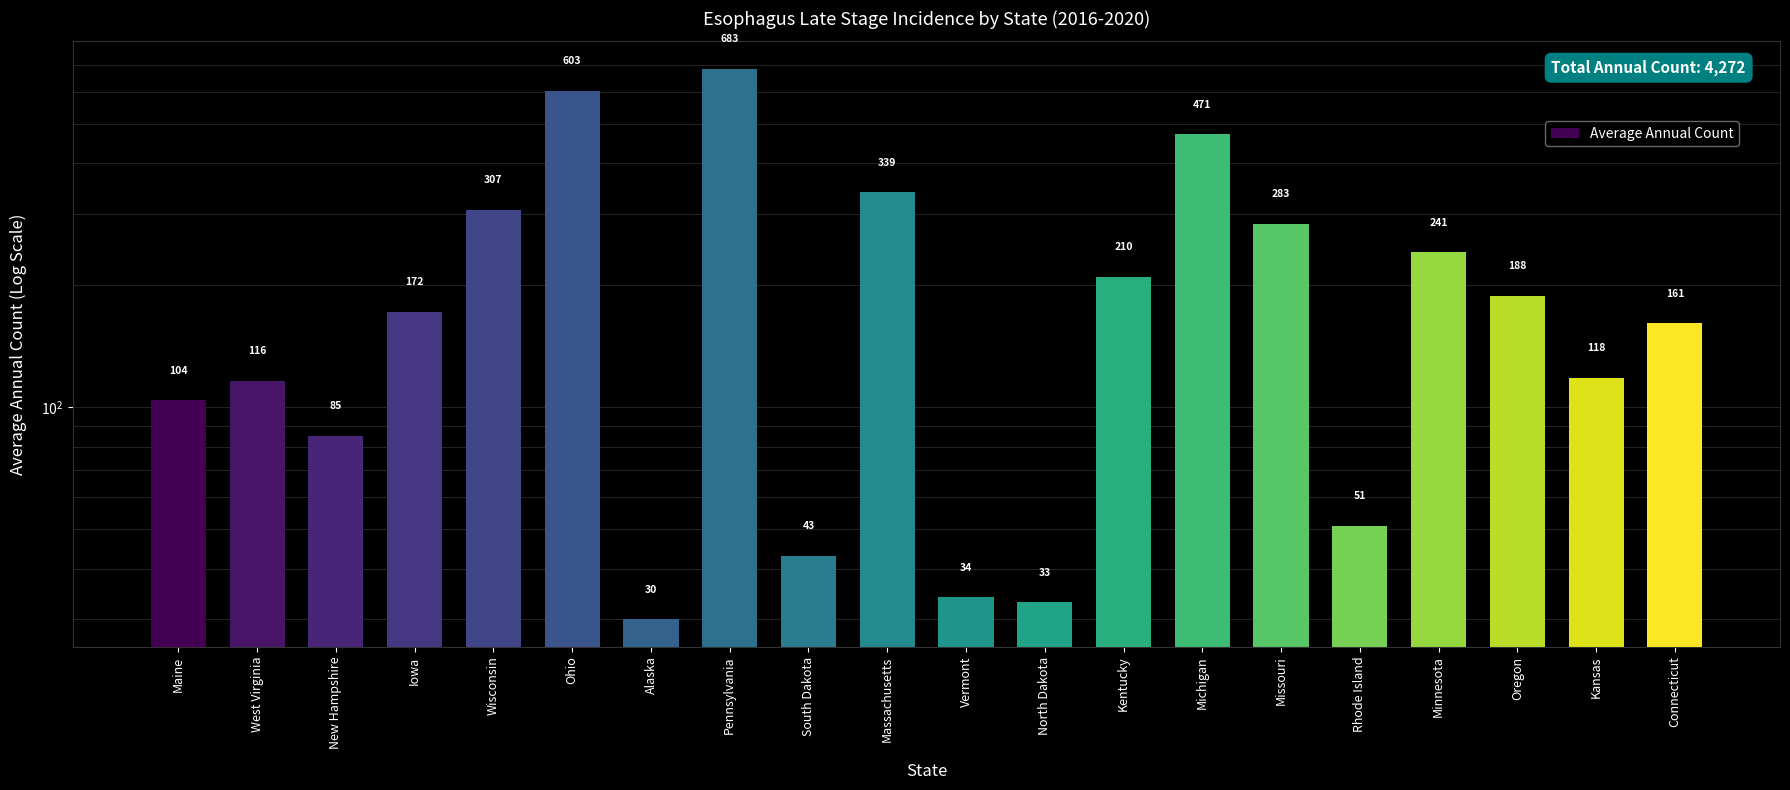

Which label corresponds to the largest value in the chart?

Pennsylvania